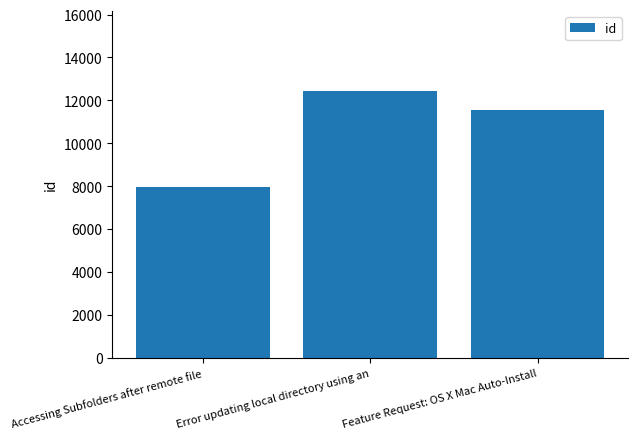

At which category does the chart reach its minimum across all series?

Accessing Subfolders after remote file